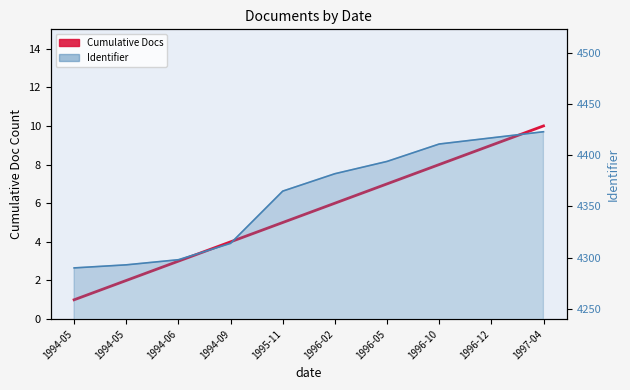

At which category does the chart reach its peak across all series?

1997-04